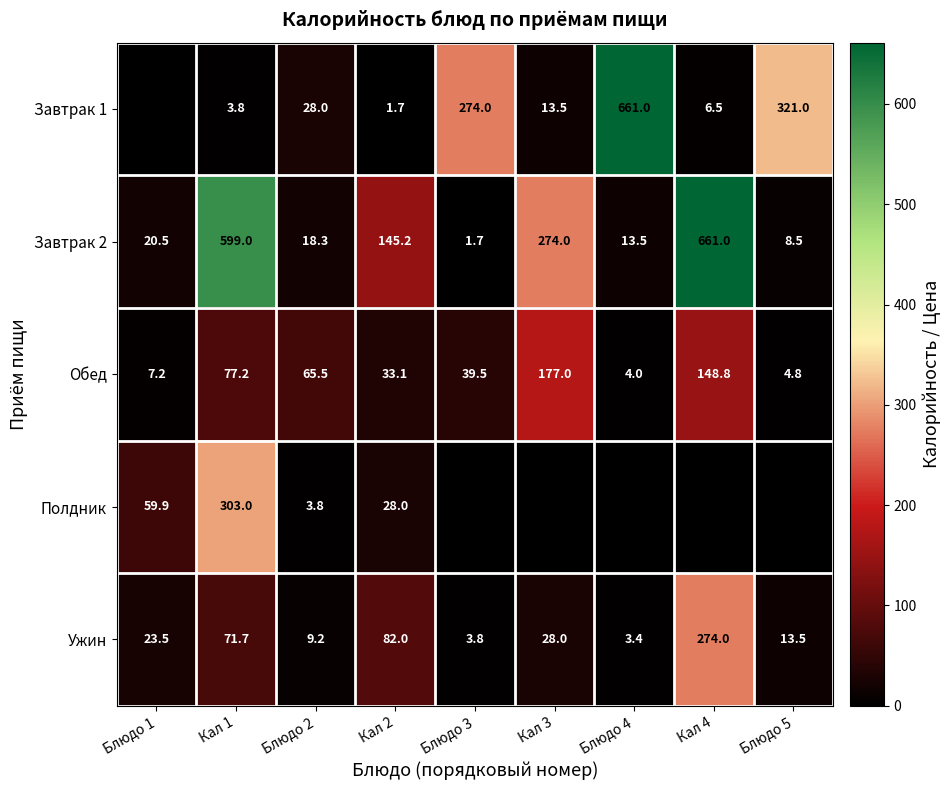

Is the value of Обед at Блюдо 2 greater than the value of Завтрак 2 at Кал 4?

No